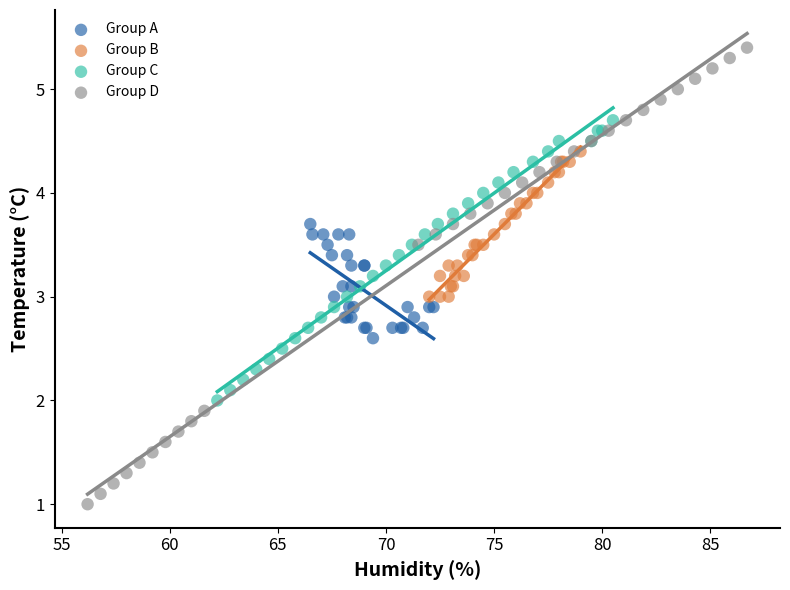

Which series has the largest Y range (max minus min)?

Group D